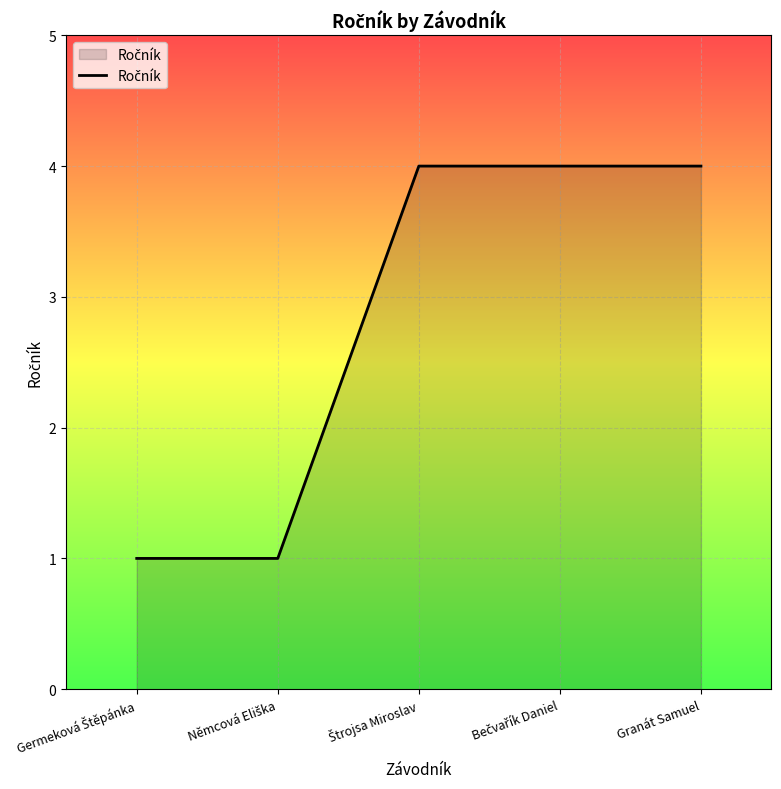

What is the greatest value displayed?

4